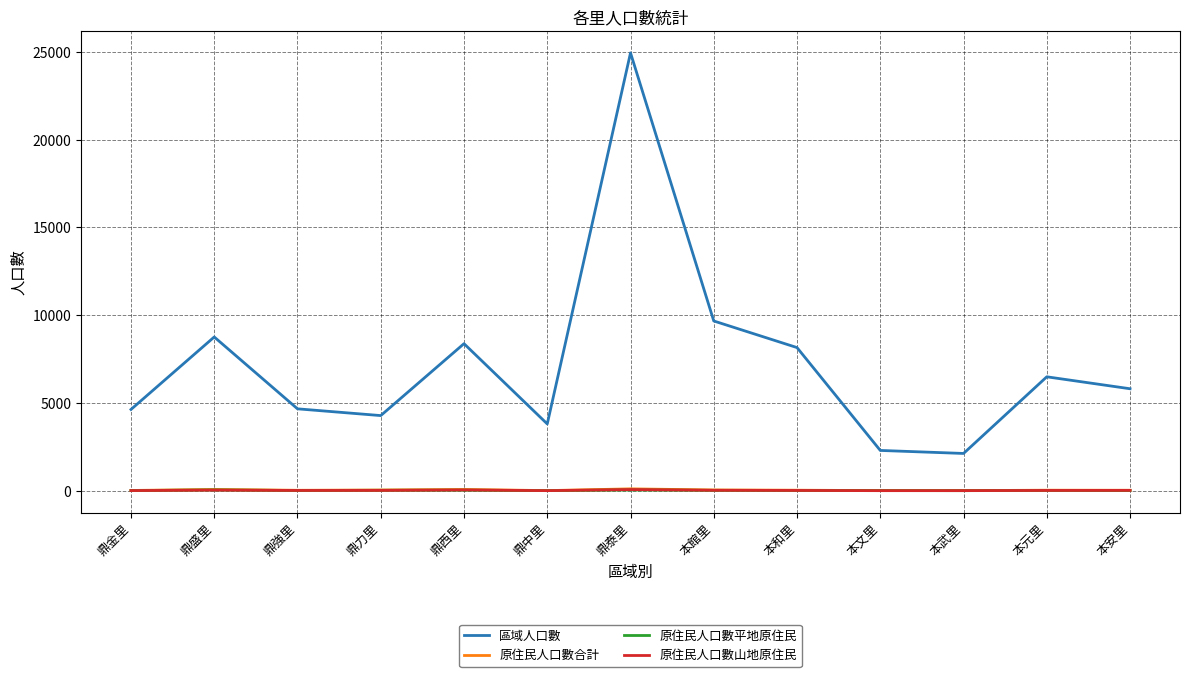

Which series has the largest total across all categories?

區域人口數